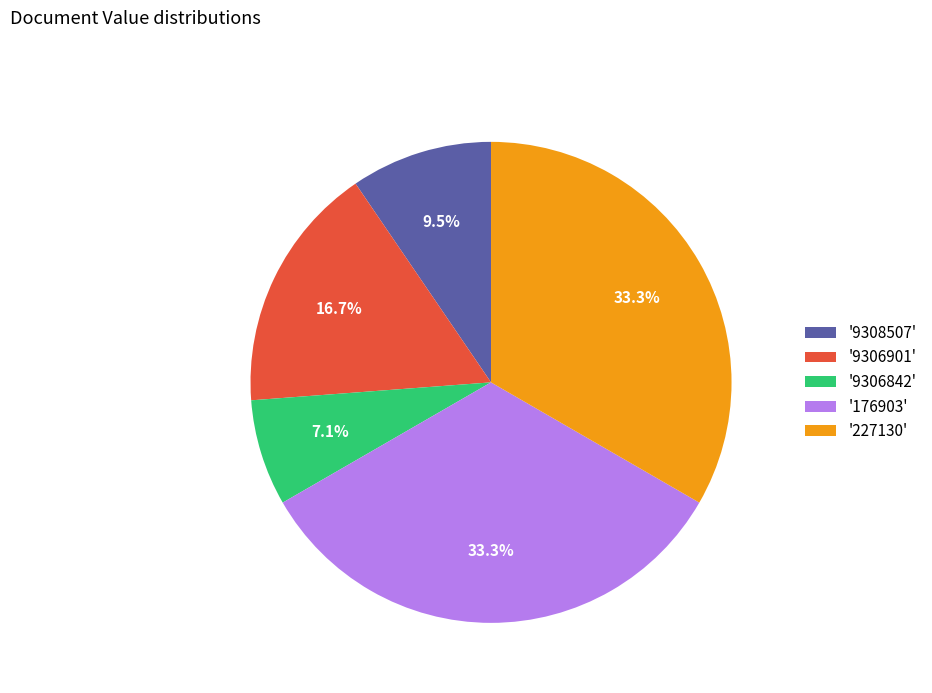

What is the smallest slice in the pie chart?

'9306842'